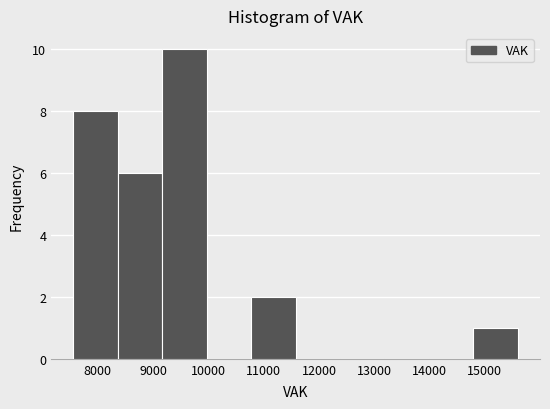

Reading left to right, transcribe this chart: for each bar, give the range it covers on the x-axis and its height. Neither the bar edges nor the heights are printed on the chart, so give them approximately, as read against the axes.

7600 to 8400: 8
8400 to 9200: 6
9200 to 10000: 10
10000 to 10800: 0
10800 to 11600: 2
11600 to 12400: 0
12400 to 13200: 0
13200 to 14000: 0
14000 to 14800: 0
14800 to 15600: 1